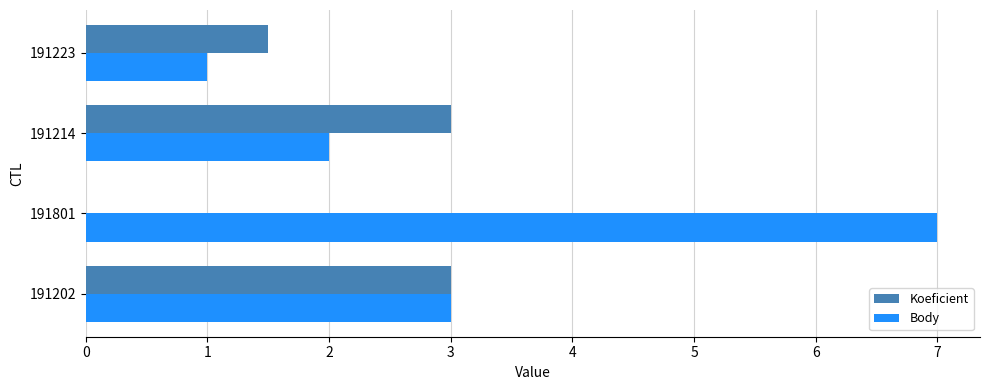

The value of Body at 191801 is 7.0. True or false?

True